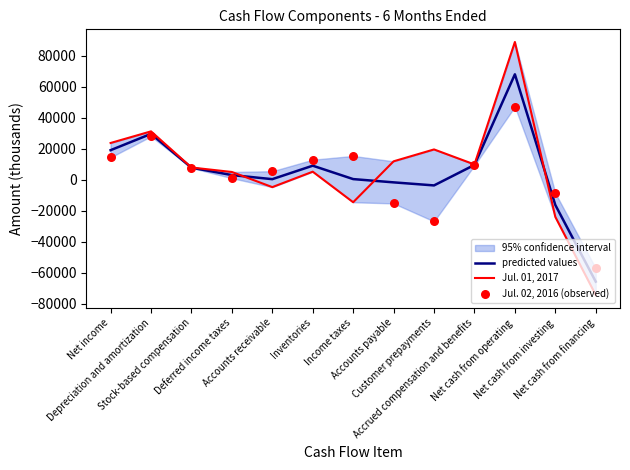

Which series reaches the maximum Y coordinate?

Jul. 01, 2017